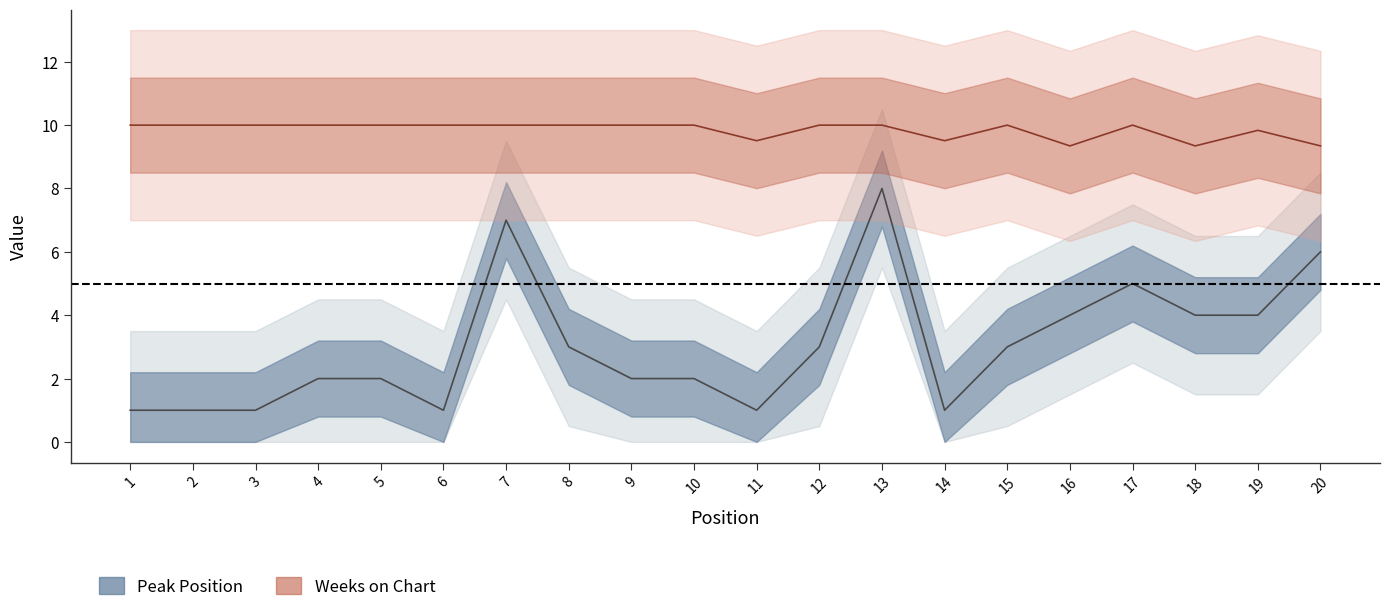

Between 3 and 15, which is larger?

15